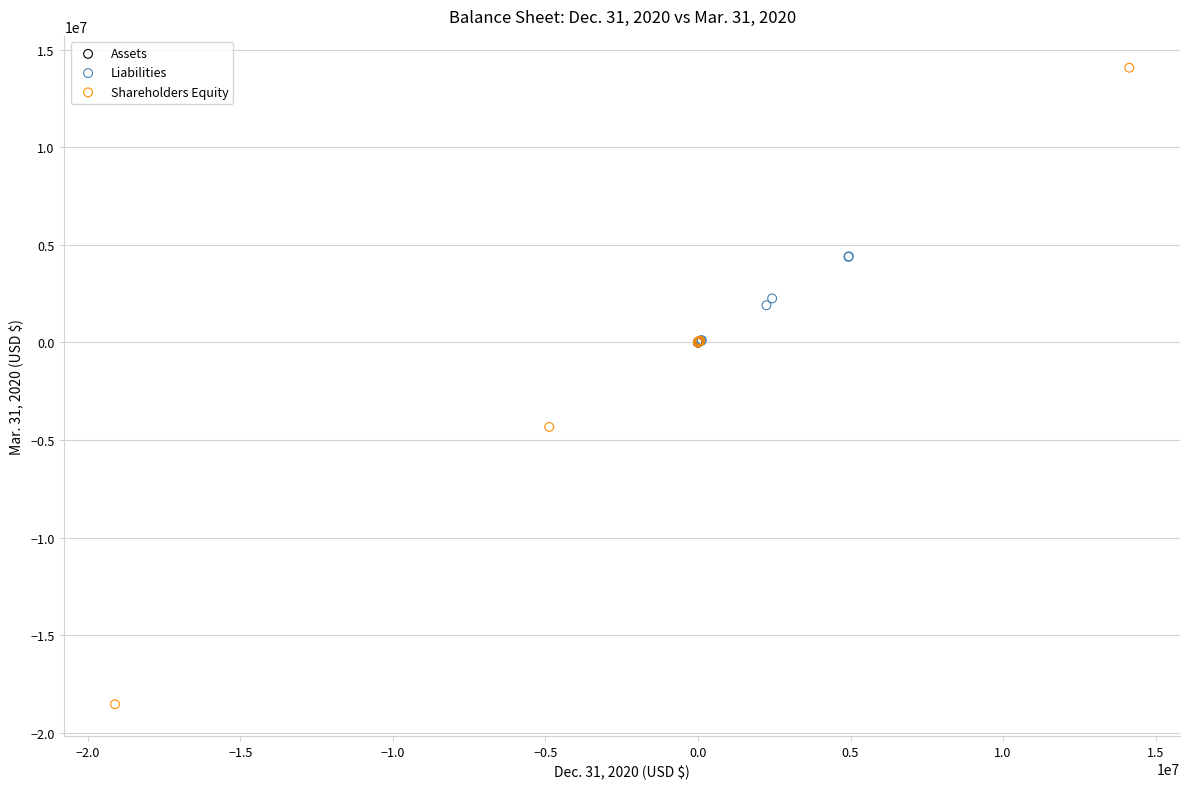

What are all the series names shown in the legend?

Assets, Liabilities, Shareholders Equity